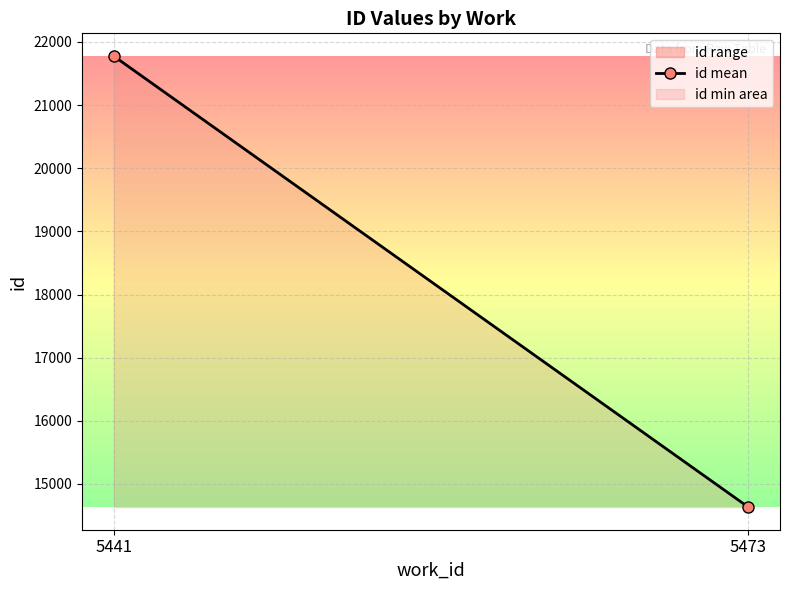

At which label does the data first exceed 21774?

5441